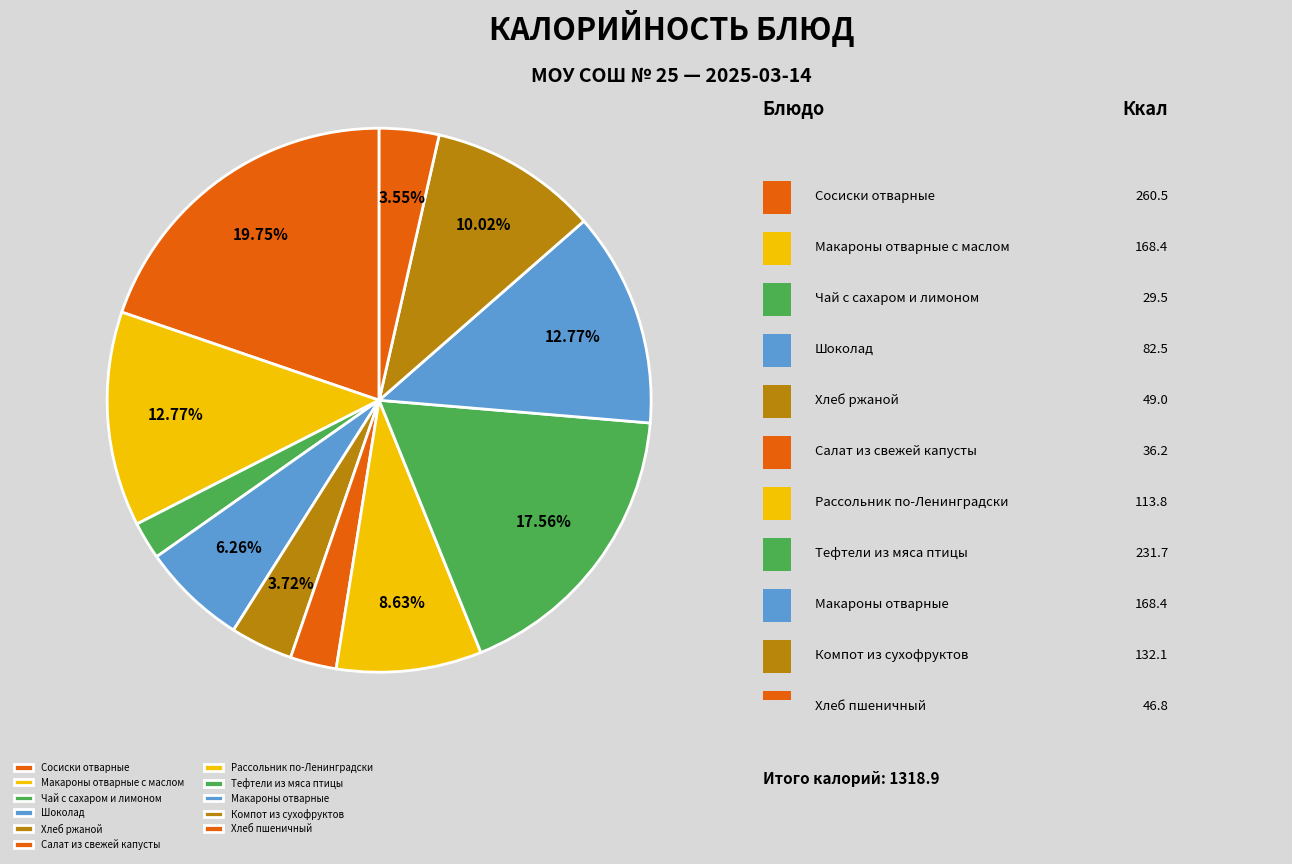

What is the smallest slice in the pie chart?

Чай с сахаром и лимоном